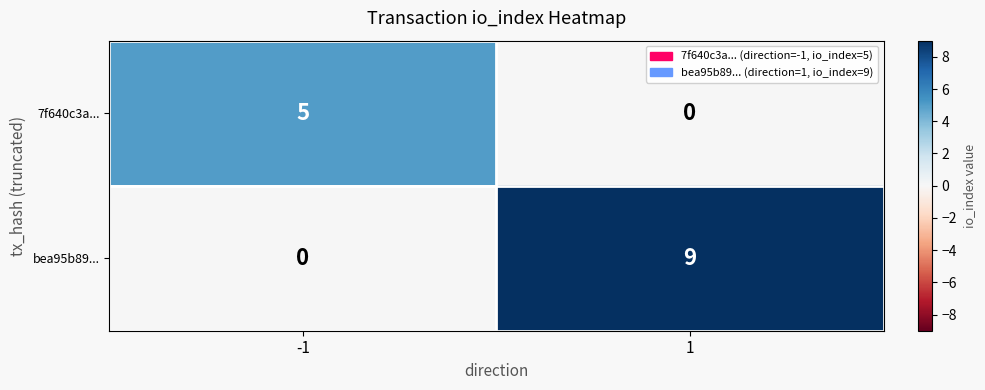

At how many categories does at least one series exceed 2?

2